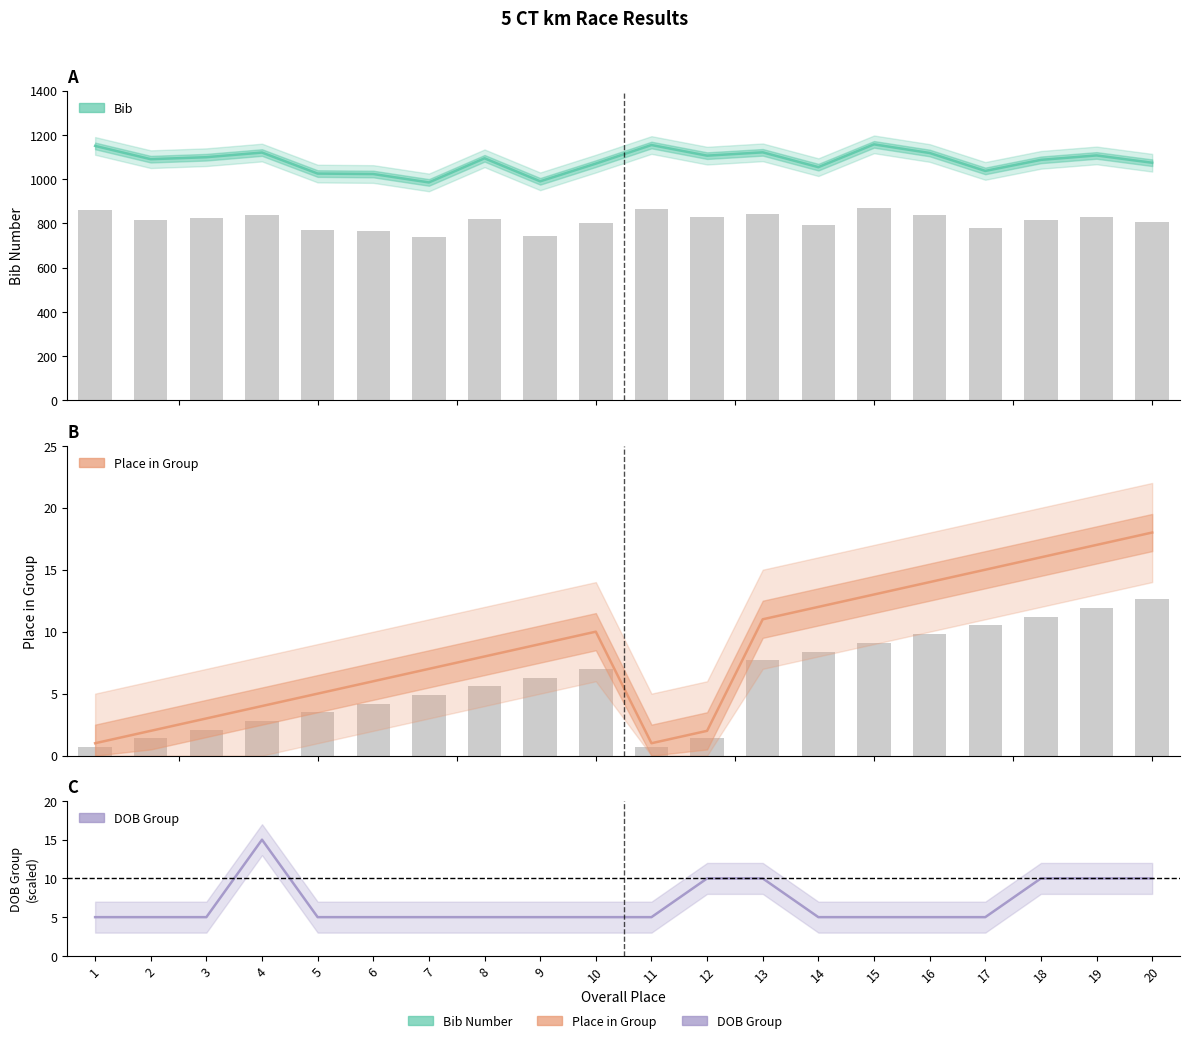

What is the difference between the second highest and second lowest values in the Bib series?

164